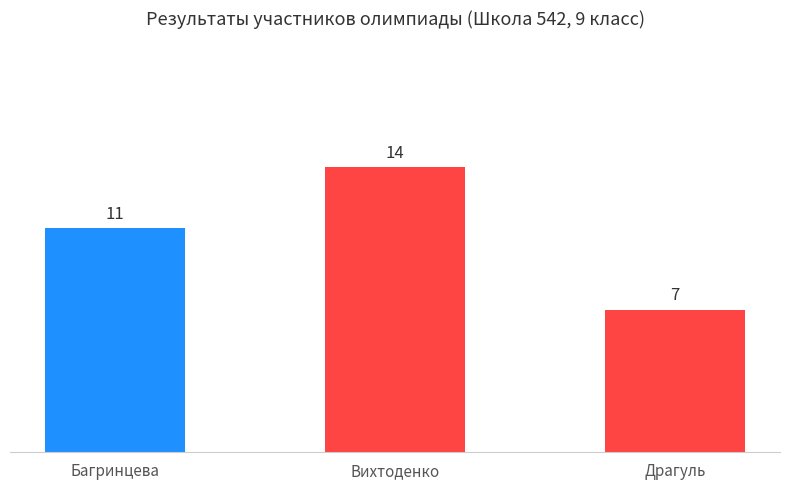

Is it true that the value at Багринцева is 7?

False